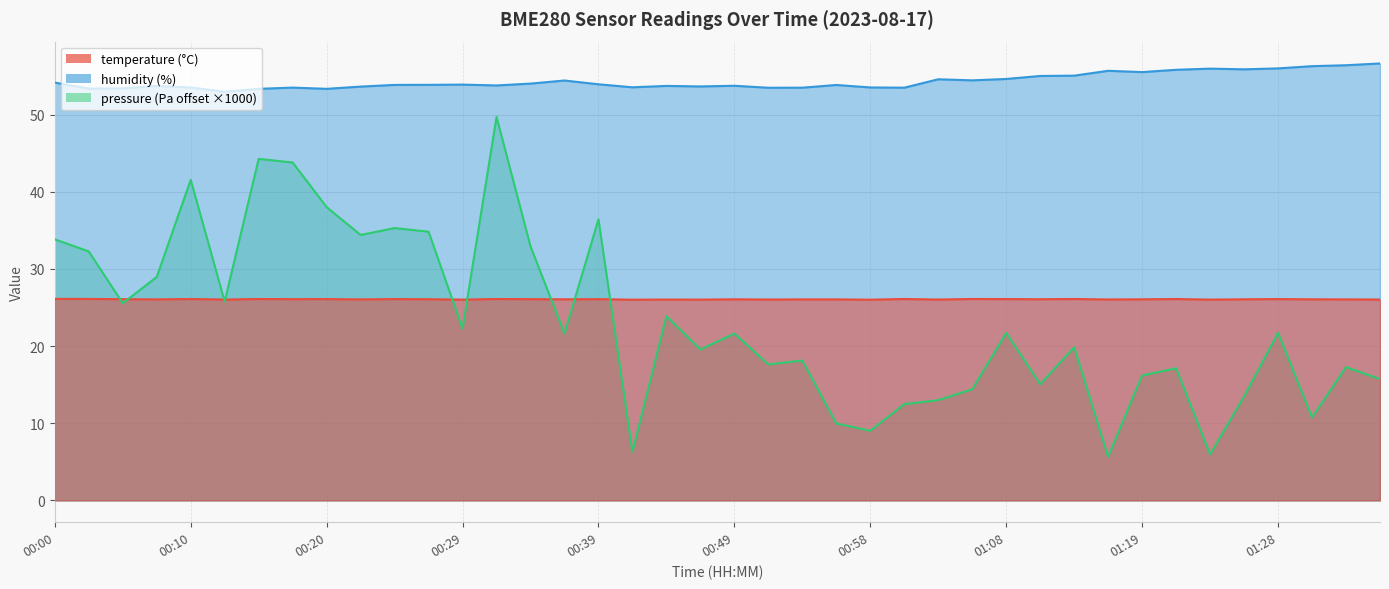

Where does the humidity series first go above 53?

00:00